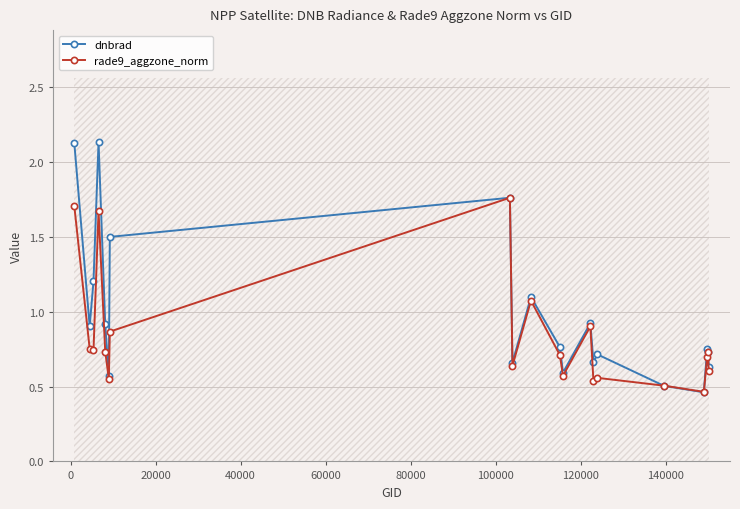

True or false: rade9_aggzone_norm has more than 1 points higher than both neighbors.

True